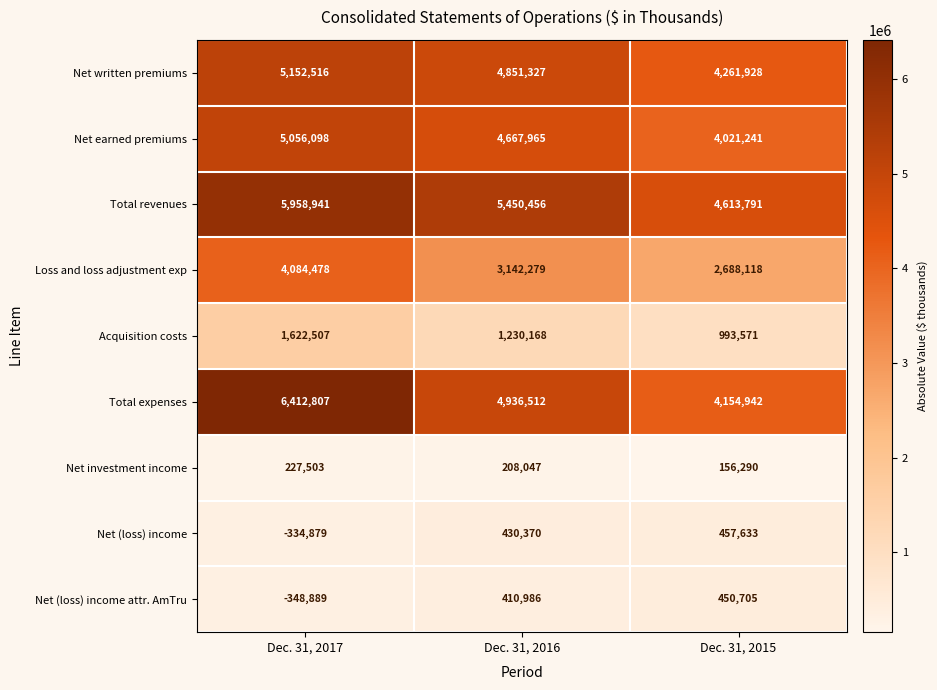

The value of Loss and loss adjustment exp at Dec. 31, 2015 is 765506. True or false?

False